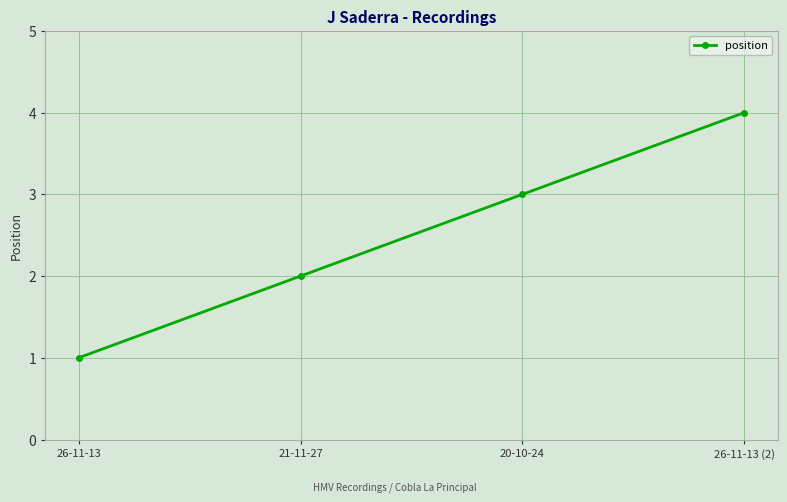

Is this an area chart (filled region under the line)?

No